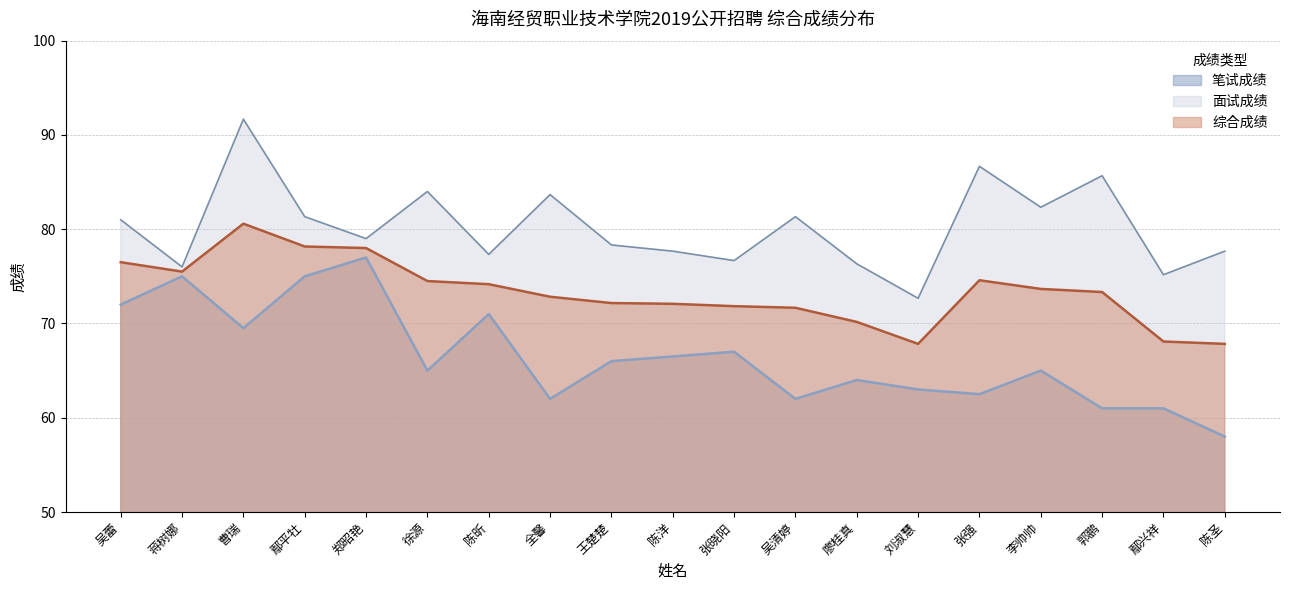

How many interior local peaks does the 综合成绩 series have?

2